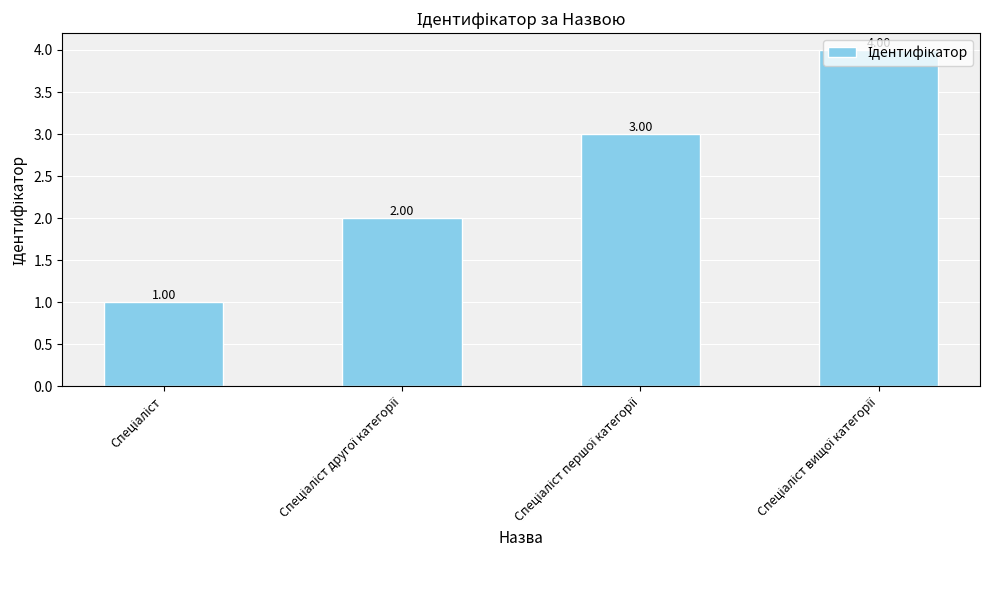

Rank the categories by value from highest to lowest.

Спеціаліст вищої категорії, Спеціаліст першої категорії, Спеціаліст другої категорії, Спеціаліст